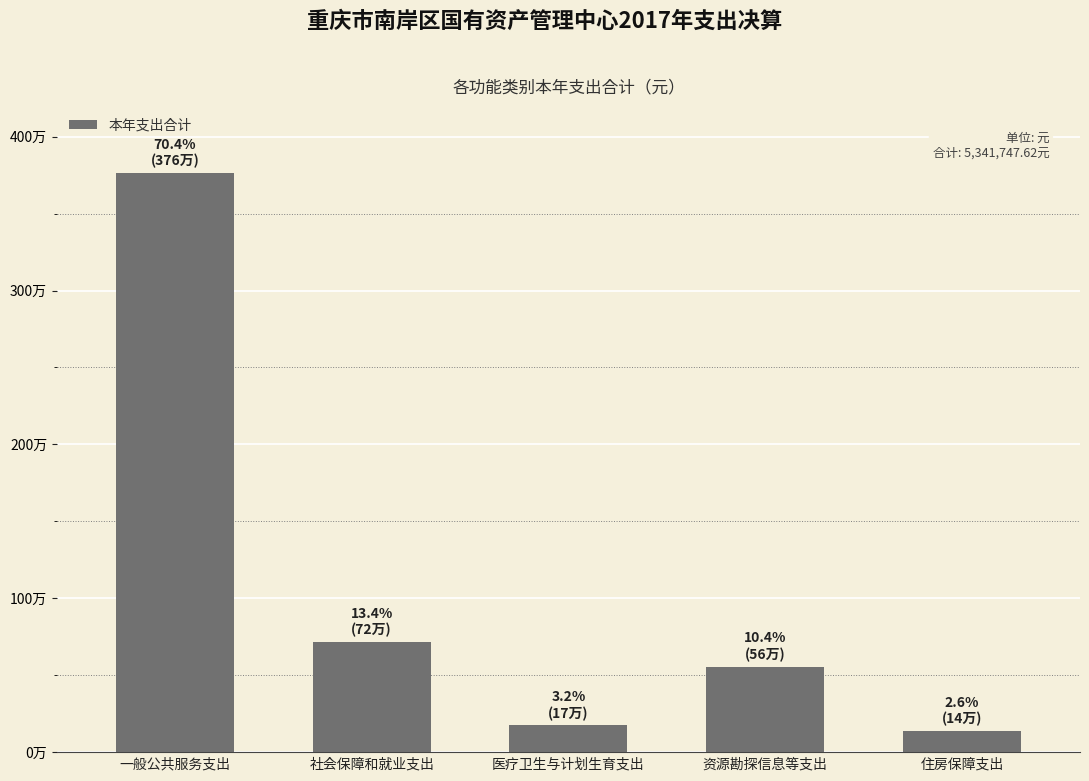

What is the sum of the values at 一般公共服务支出 and 住房保障支出?

3898472.0